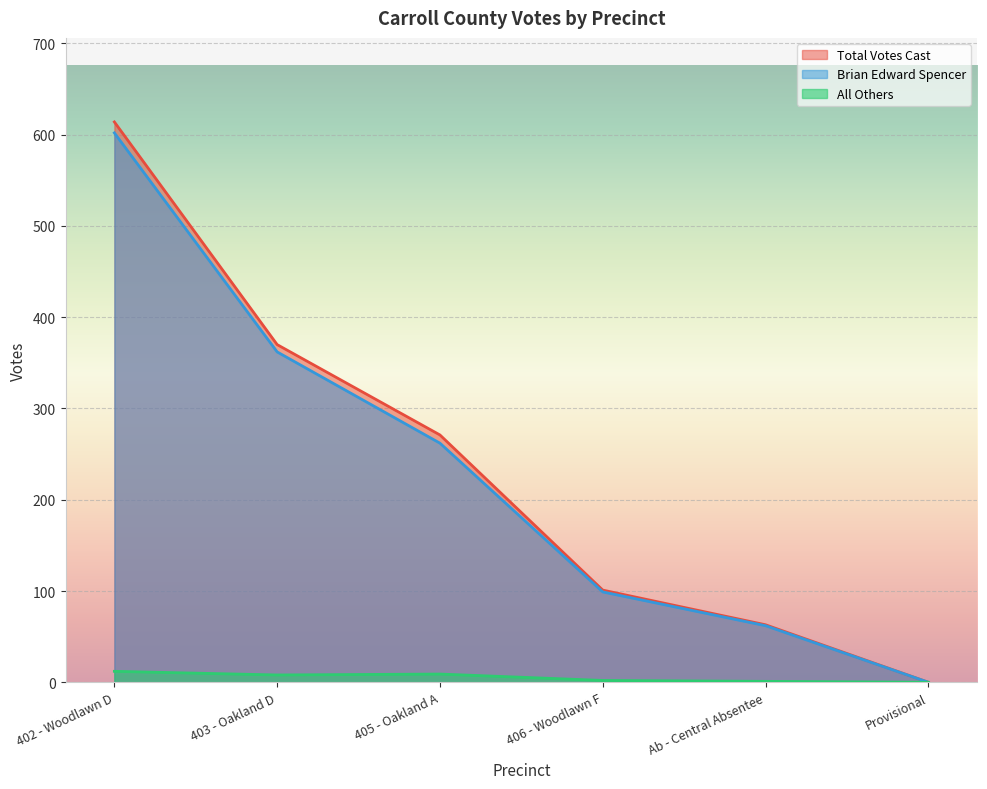

True or false: Total Votes Cast and All Others cross at least once.

False